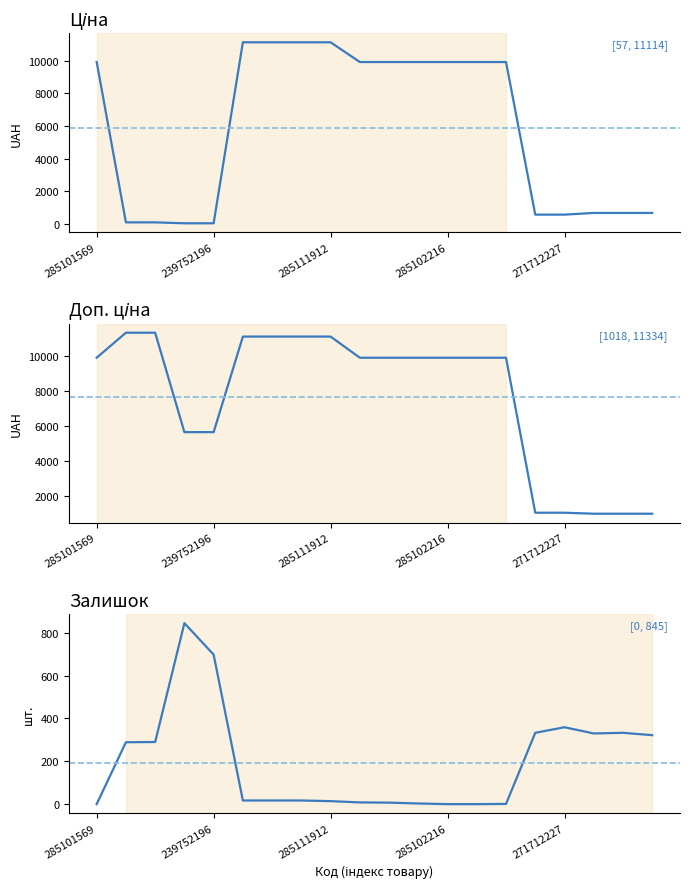

What is the average value of the Доп. ціна series?

7650.9